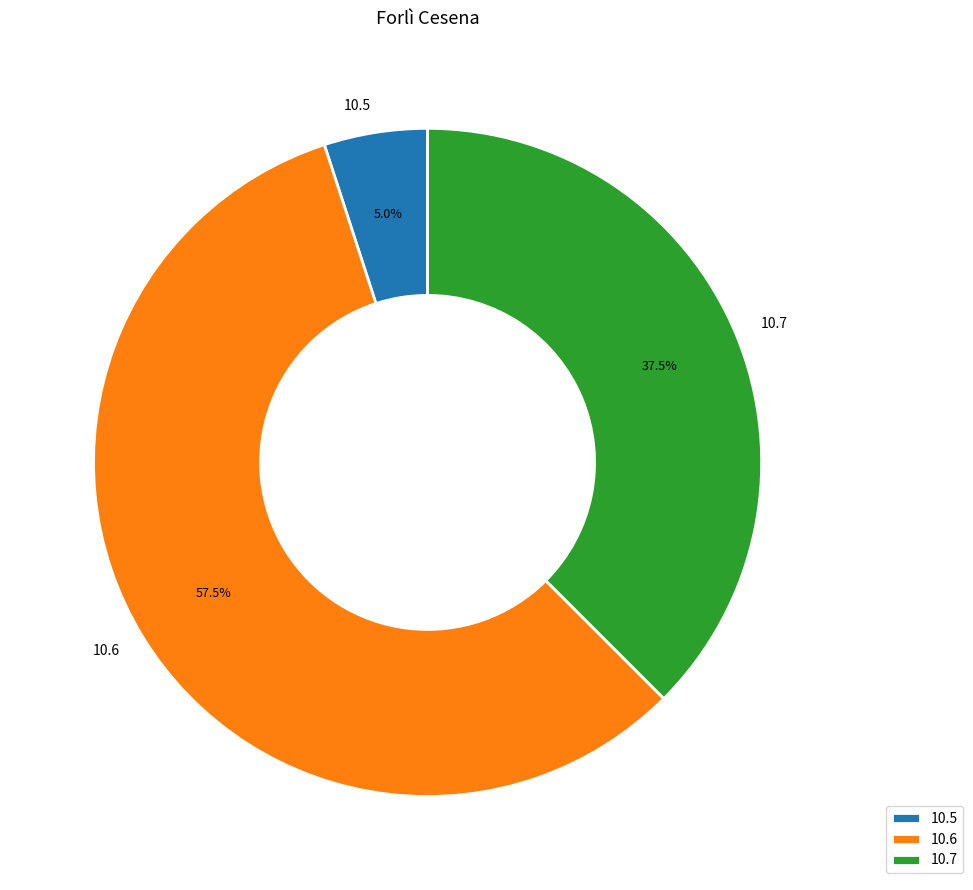

Rank the categories by value from highest to lowest.

10.6, 10.7, 10.5